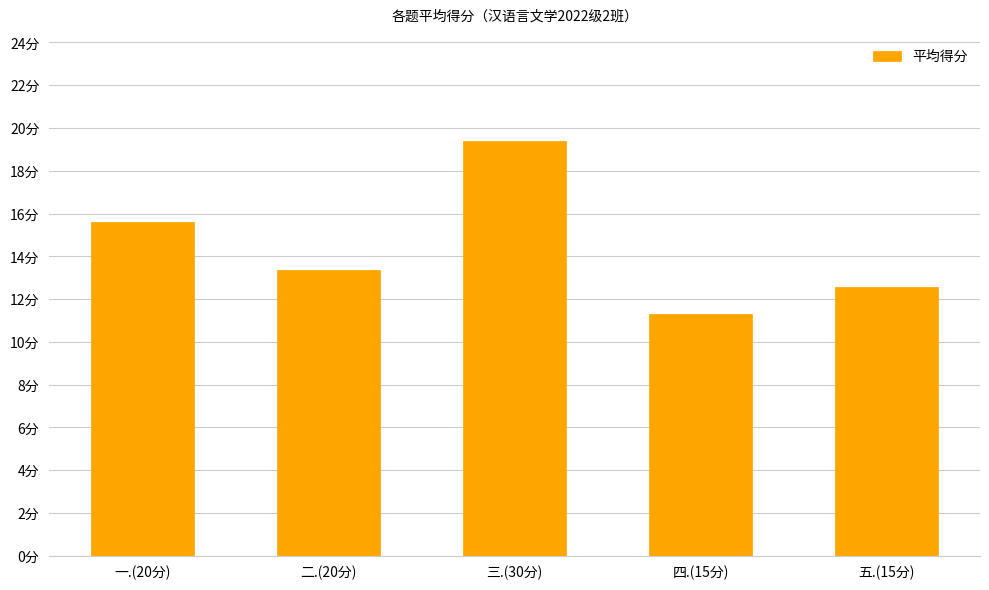

Reading left to right, extract all data points from this chart.

一.(20分)=15.6	二.(20分)=13.3	三.(30分)=19.4	四.(15分)=11.3	五.(15分)=12.6